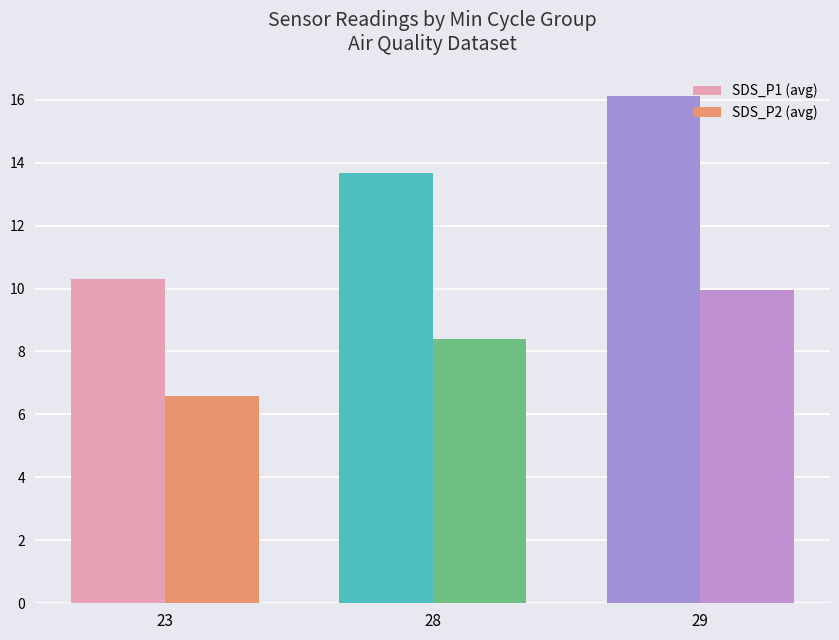

Is it true that SDS_P2 (avg) equals 2.6 at 23?

False